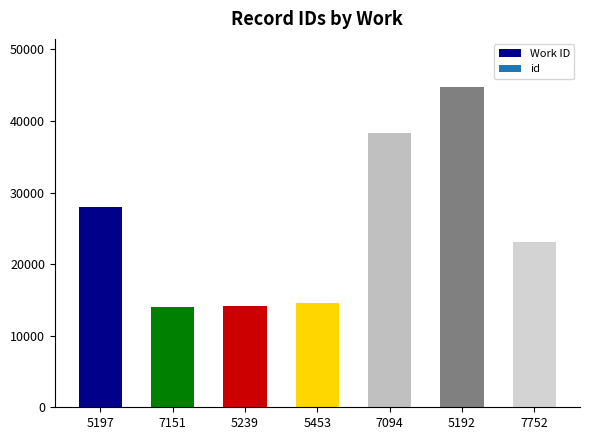

What is the ratio of the value at 7752 to the value at 5197?

0.8